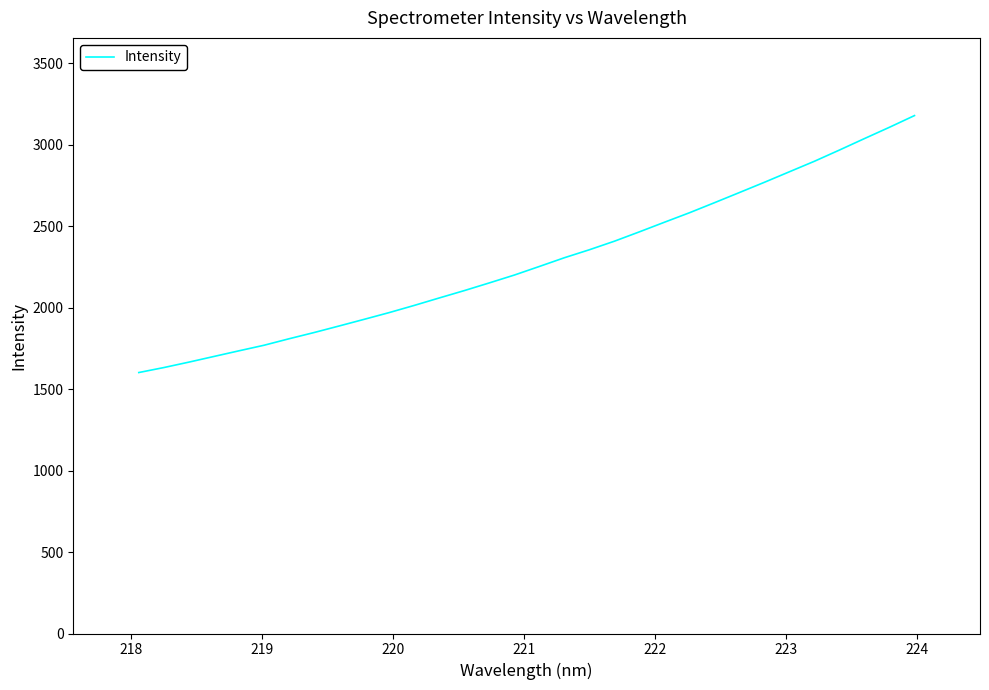

What is the minimum value shown in the chart?

1601.3